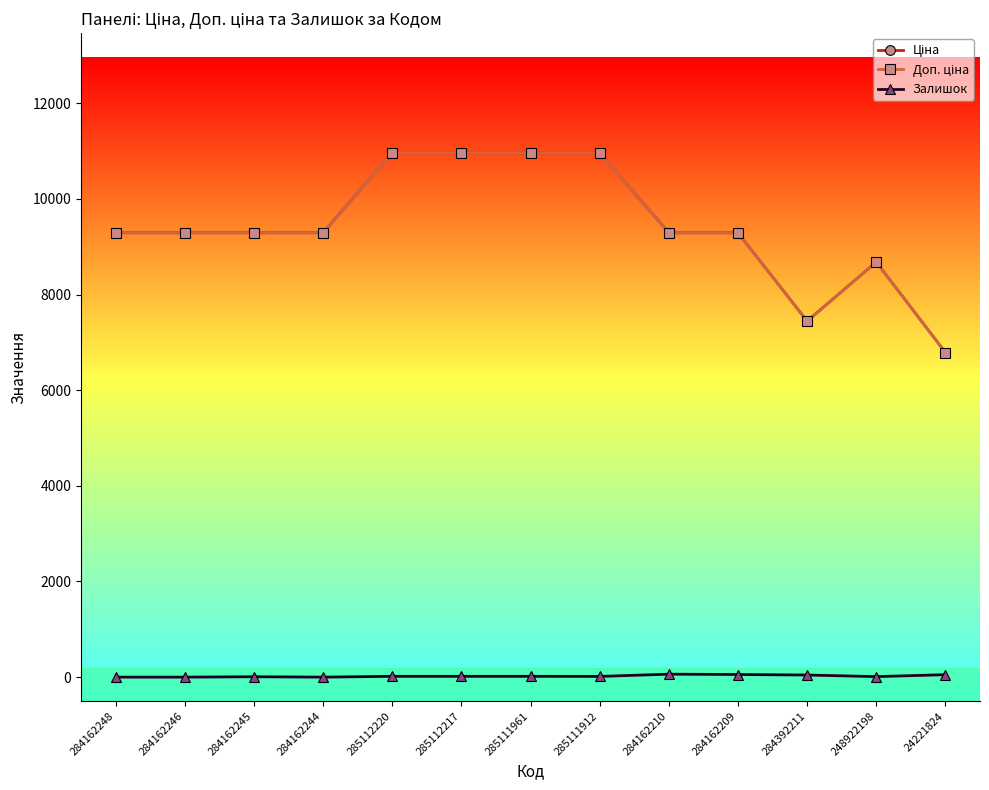

Reading right to left, list all the values displayed in this chart.

Ціна: 6787.1	8679.5	7444.6	9290.5	9290.5	10964.4	10964.4	10964.4	10964.4	9290.5	9290.5	9290.5	9290.5
Доп. ціна: 6787.1	8679.5	7444.6	9290.5	9290.5	10964.4	10964.4	10964.4	10964.4	9290.5	9290.5	9290.5	9290.5
Залишок: 51.0	11.0	44.0	55.0	62.0	15.0	17.0	17.0	17.0	0.0	8.0	0.0	0.0